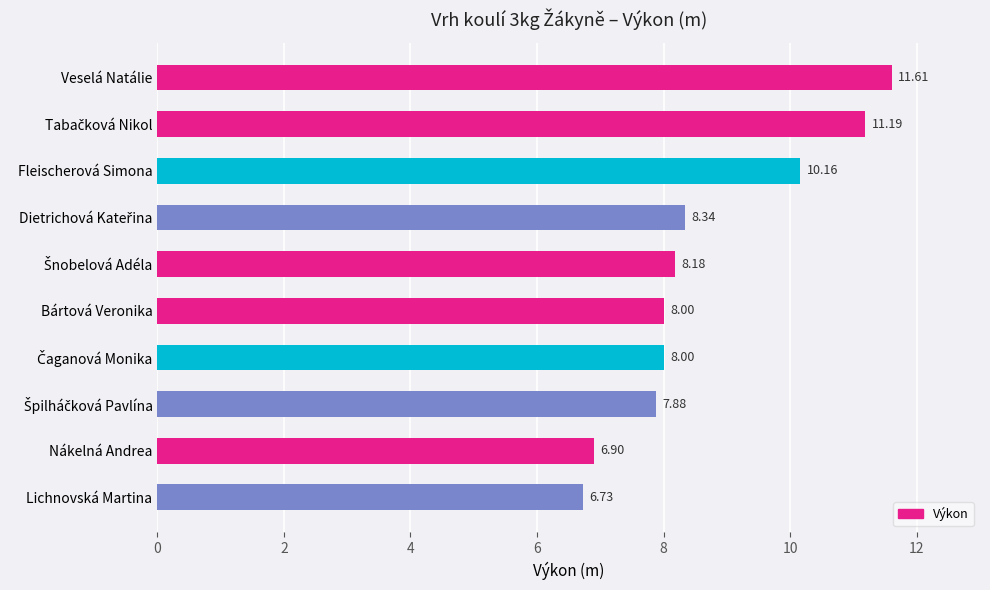

What is the label of the 1st bar from the bottom?

Lichnovská Martina